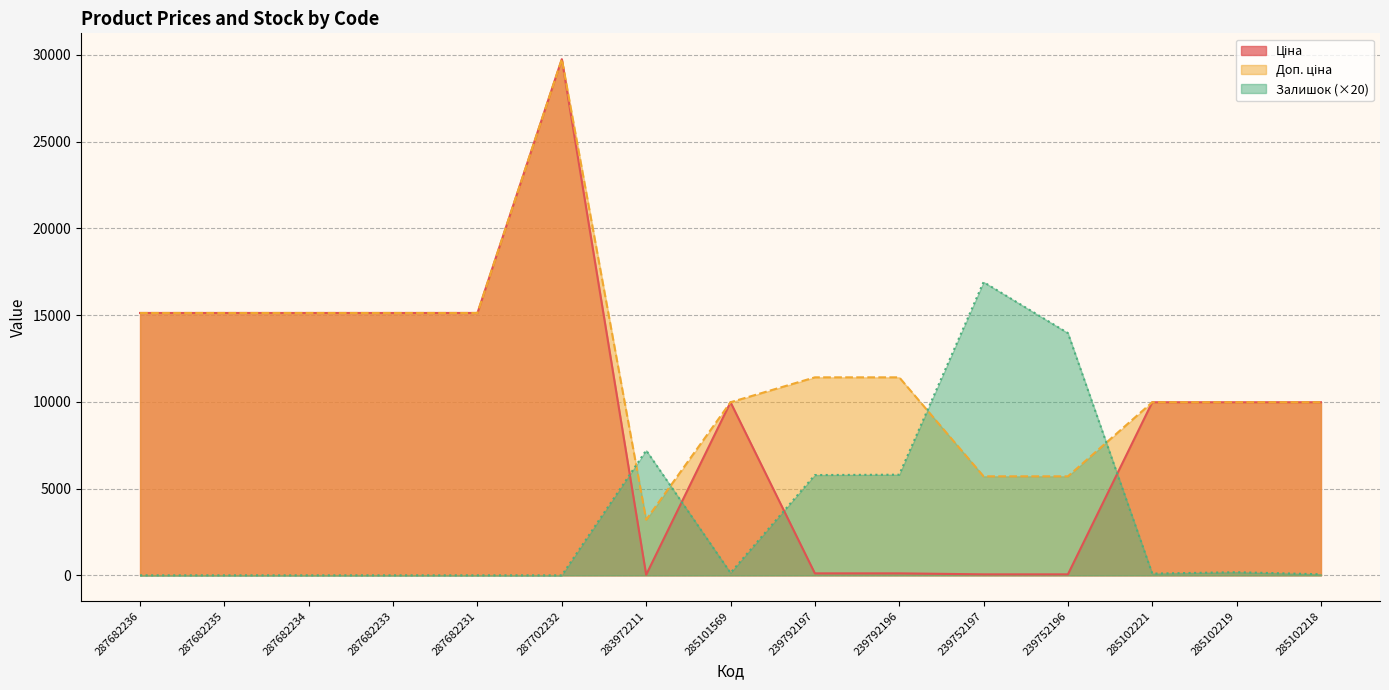

What is the difference between the Доп. ціна values at 239752197 and 285102219?

4270.0